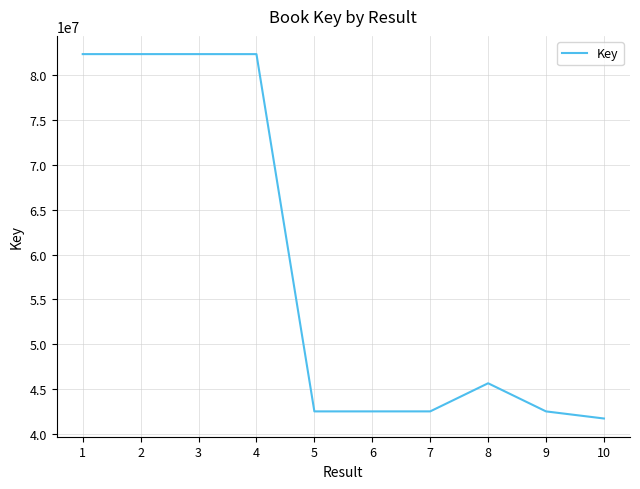

Approximately how many times larger is the value at 2 compared to 5?

1.9